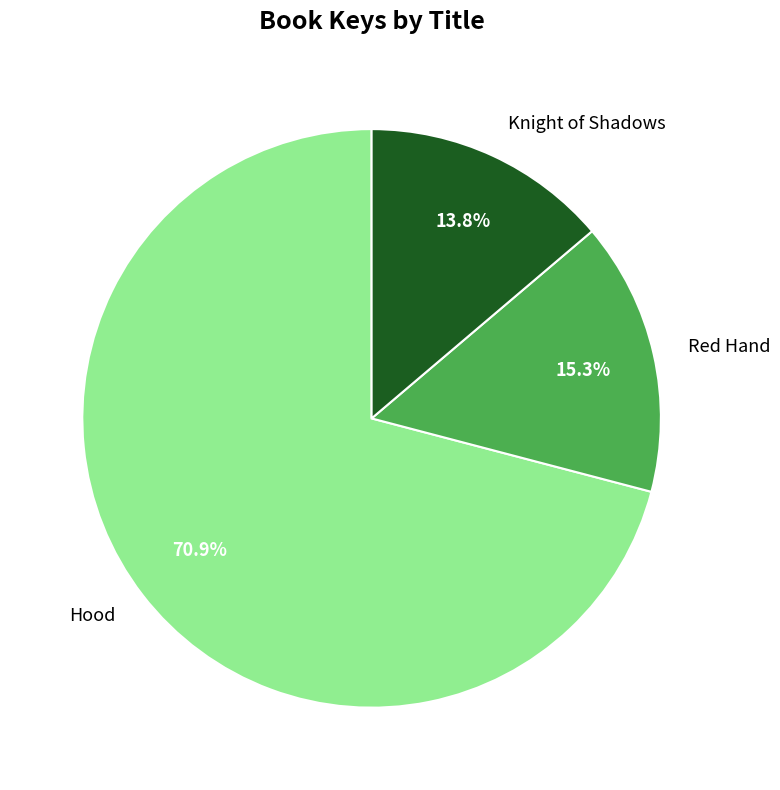

What is the smallest slice in the pie chart?

Knight of Shadows